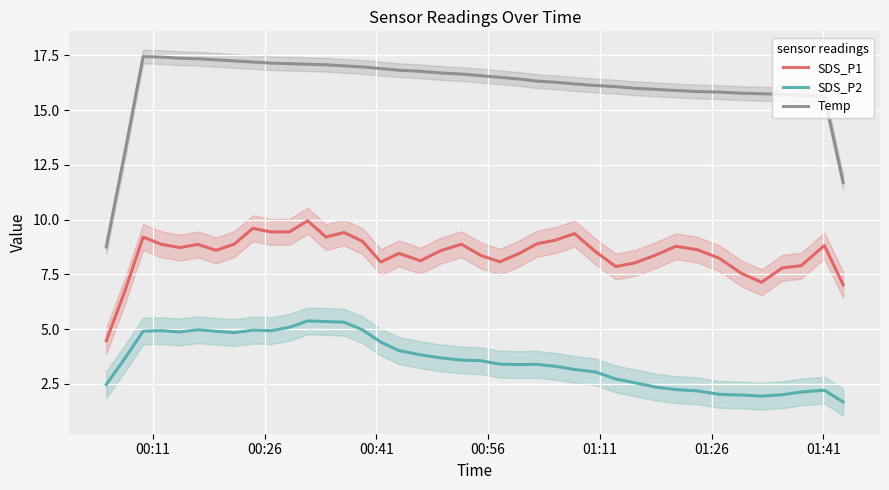

How many interior local valleys does the SDS_P1 series have?

9